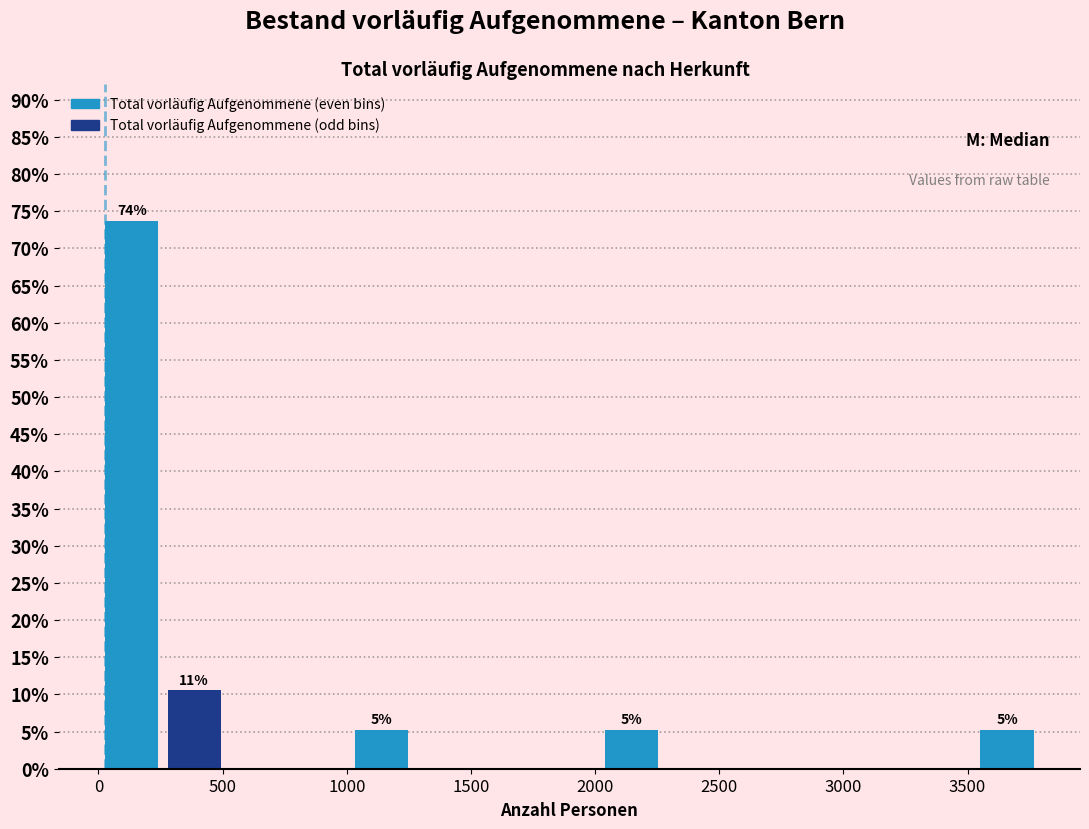

Over which range of the x-axis is the bar tallest?

0 to 250